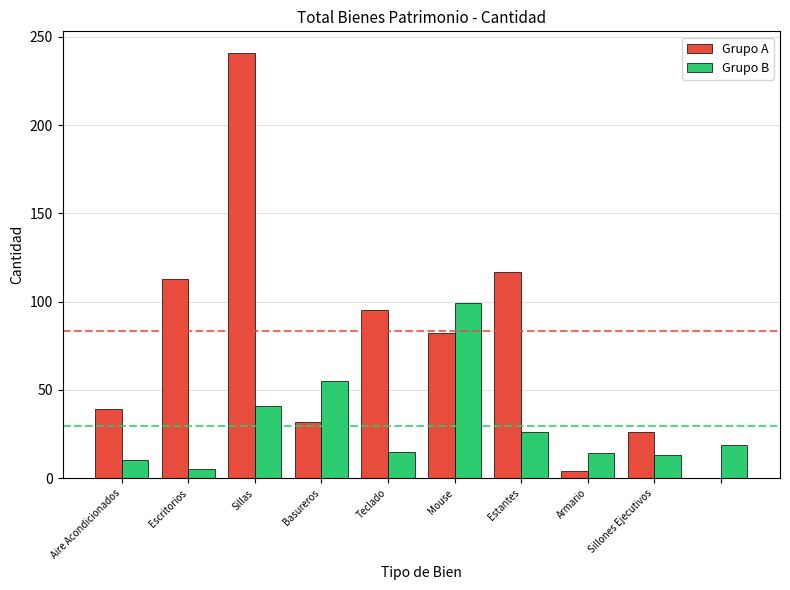

What is the maximum value shown in the chart?

241